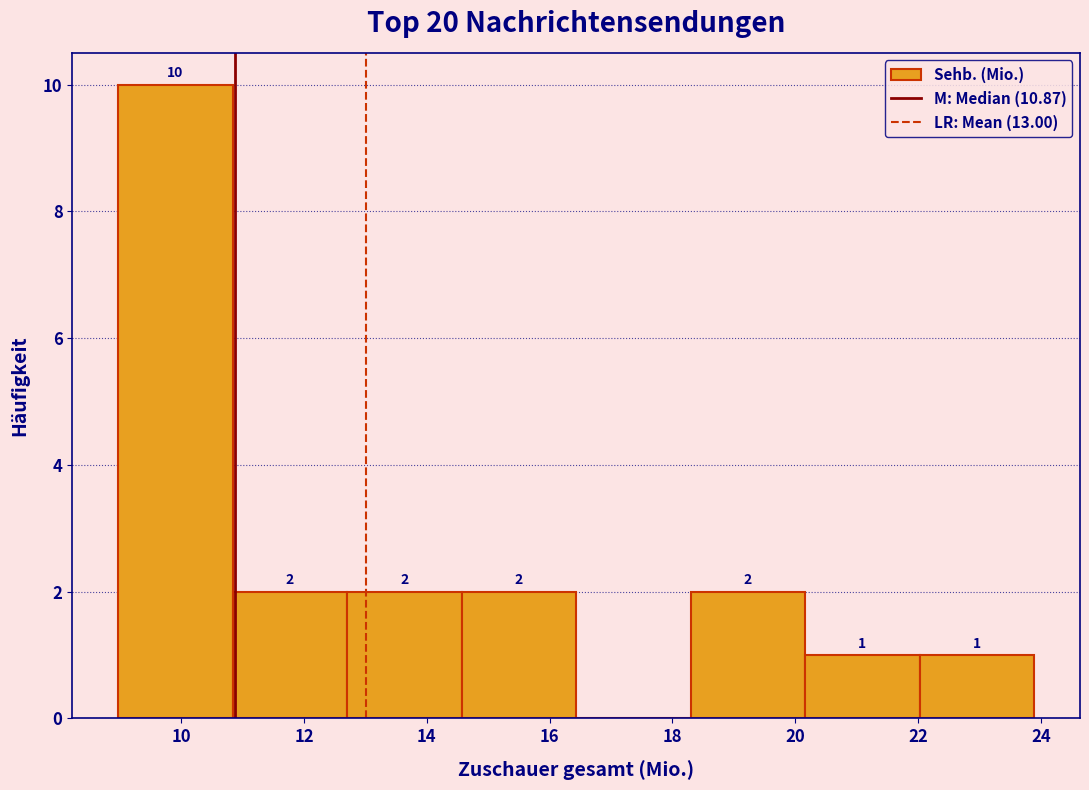

Over which range of the x-axis is the bar tallest?

9.0 to 10.8